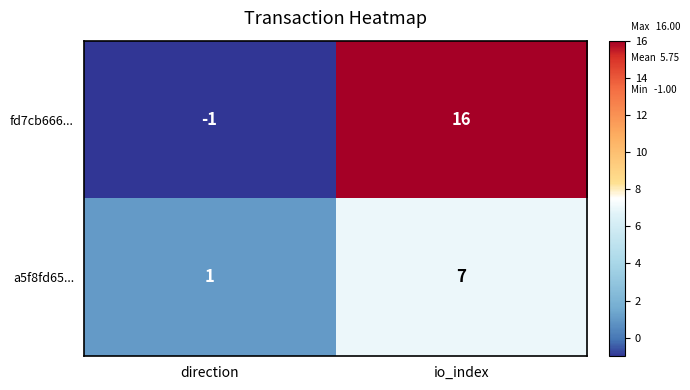

The a5f8fd65... series shows 7 at io_index. True or false?

True